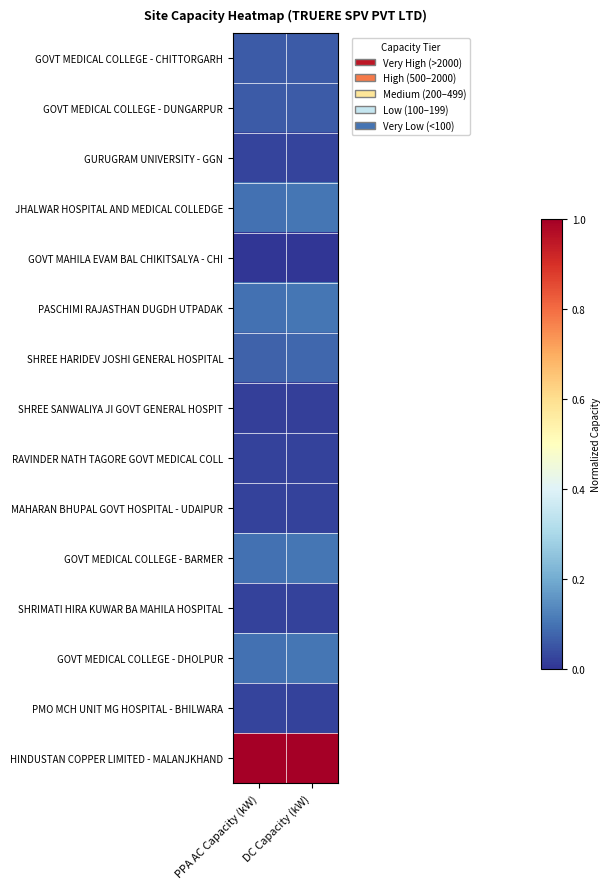

Reading right to left, extract all data points from this chart.

GOVT MEDICAL COLLEGE - CHITTORGARH: DC Capacity (kW)=0.1	PPA AC Capacity (kW)=0.1
GOVT MEDICAL COLLEGE - DUNGARPUR: DC Capacity (kW)=0.1	PPA AC Capacity (kW)=0.1
GURUGRAM UNIVERSITY - GGN: DC Capacity (kW)=0.0	PPA AC Capacity (kW)=0.0
JHALWAR HOSPITAL AND MEDICAL COLLEDGE: DC Capacity (kW)=0.1	PPA AC Capacity (kW)=0.1
GOVT MAHILA EVAM BAL CHIKITSALYA - CHI: DC Capacity (kW)=0.0	PPA AC Capacity (kW)=0.0
PASCHIMI RAJASTHAN DUGDH UTPADAK: DC Capacity (kW)=0.1	PPA AC Capacity (kW)=0.1
SHREE HARIDEV JOSHI GENERAL HOSPITAL: DC Capacity (kW)=0.1	PPA AC Capacity (kW)=0.1
SHREE SANWALIYA JI GOVT GENERAL HOSPIT: DC Capacity (kW)=0.0	PPA AC Capacity (kW)=0.0
RAVINDER NATH TAGORE GOVT MEDICAL COLL: DC Capacity (kW)=0.0	PPA AC Capacity (kW)=0.0
MAHARAN BHUPAL GOVT HOSPITAL - UDAIPUR: DC Capacity (kW)=0.0	PPA AC Capacity (kW)=0.0
GOVT MEDICAL COLLEGE - BARMER: DC Capacity (kW)=0.1	PPA AC Capacity (kW)=0.1
SHRIMATI HIRA KUWAR BA MAHILA HOSPITAL: DC Capacity (kW)=0.0	PPA AC Capacity (kW)=0.0
GOVT MEDICAL COLLEGE - DHOLPUR: DC Capacity (kW)=0.1	PPA AC Capacity (kW)=0.1
PMO MCH UNIT MG HOSPITAL - BHILWARA: DC Capacity (kW)=0.0	PPA AC Capacity (kW)=0.0
HINDUSTAN COPPER LIMITED - MALANJKHAND: DC Capacity (kW)=1.0	PPA AC Capacity (kW)=1.0